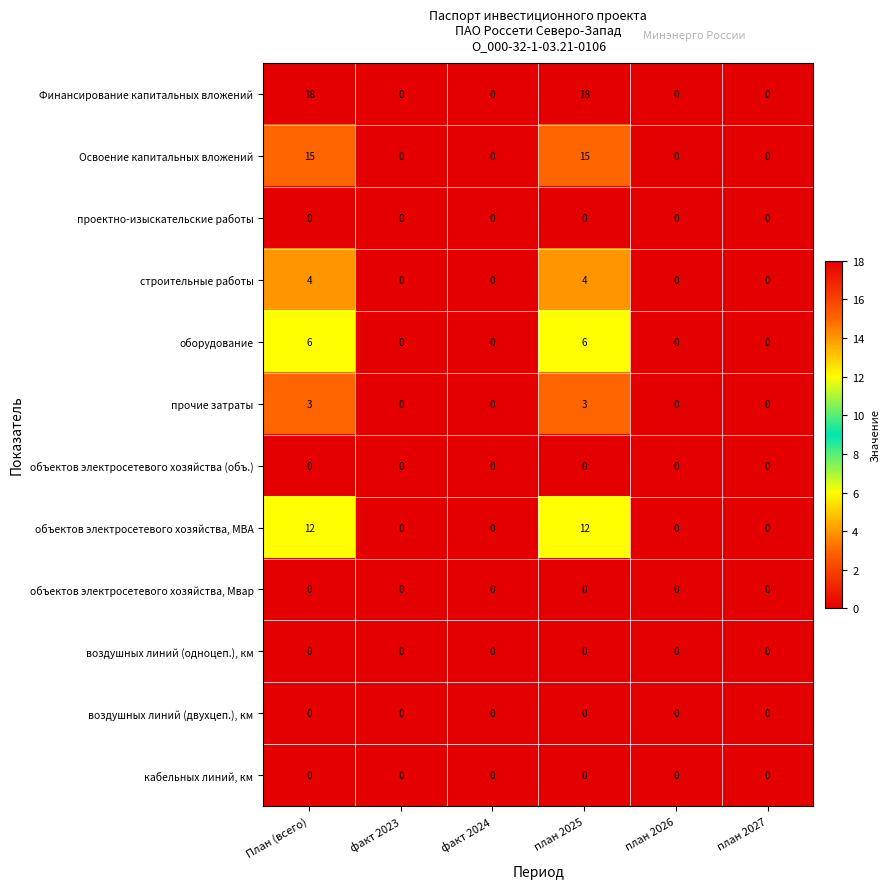

Which series has the largest total across all categories?

Финансирование капитальных вложений